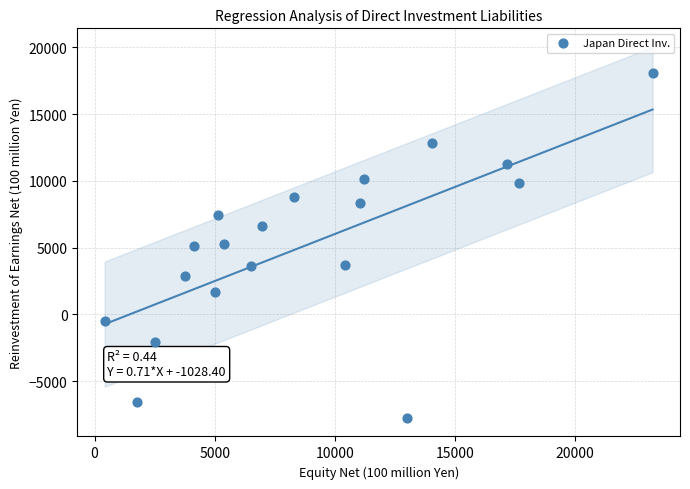

What is the range of Y values (max minus min)?

25833